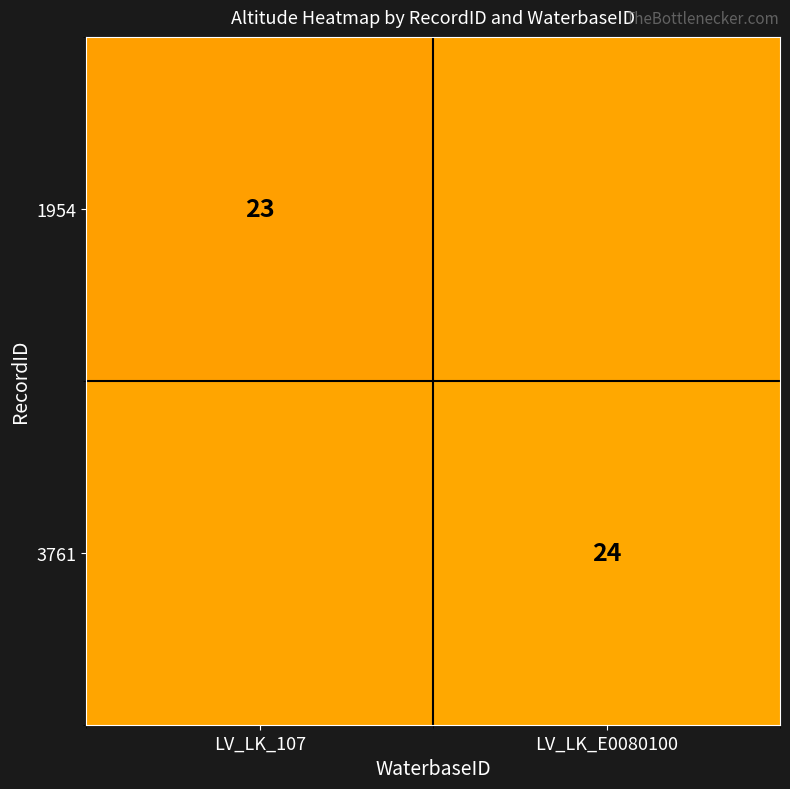

The 3761 series shows 24.0 at LV_LK_E0080100. True or false?

True